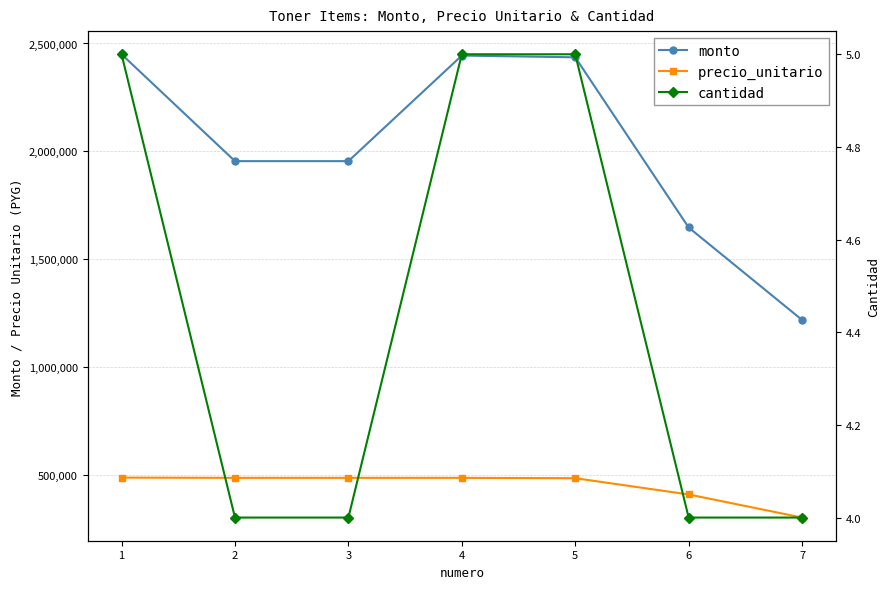

Which category has the highest value across all series?

1